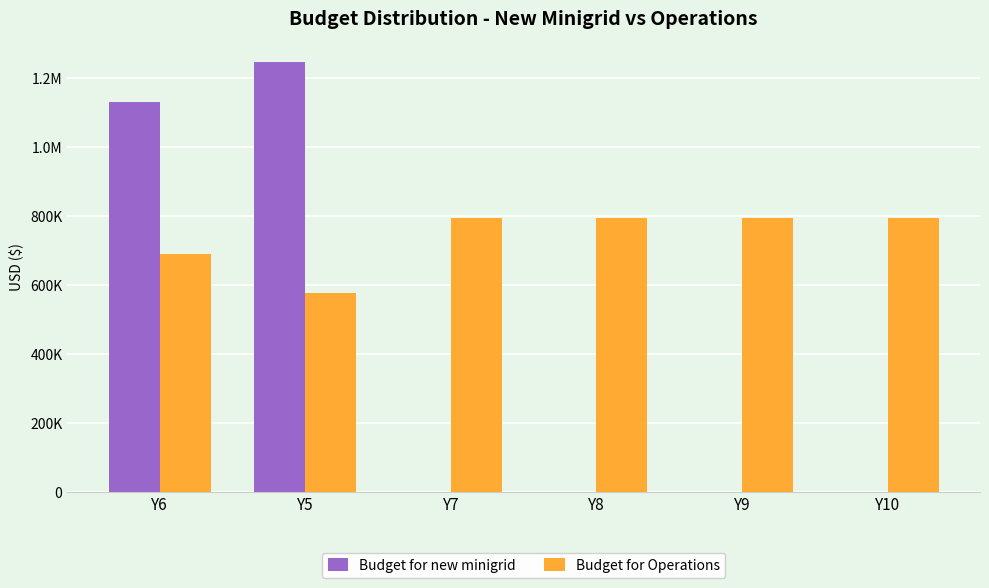

Reading right to left, what are all the values shown in this chart?

Budget for new minigrid: Y10=0.0	Y9=0.0	Y8=0.0	Y7=0.0	Y5=1245867.1	Y6=1132606.5
Budget for Operations: Y10=794431.8	Y9=794431.8	Y8=794431.8	Y7=794431.8	Y5=578206.9	Y6=691467.6